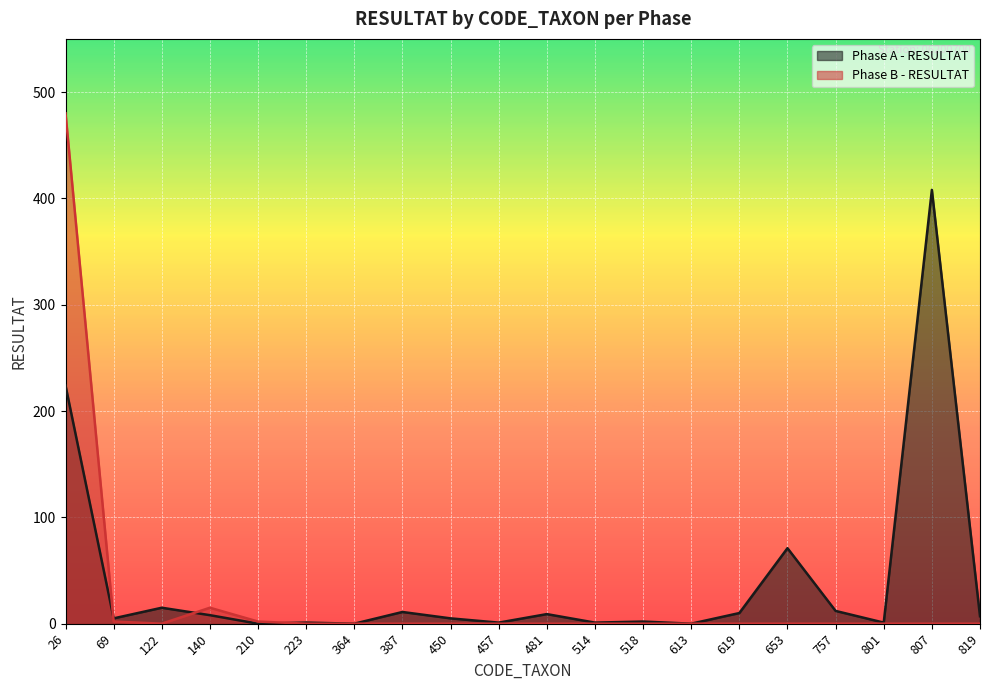

How many lines are shown in the chart?

2